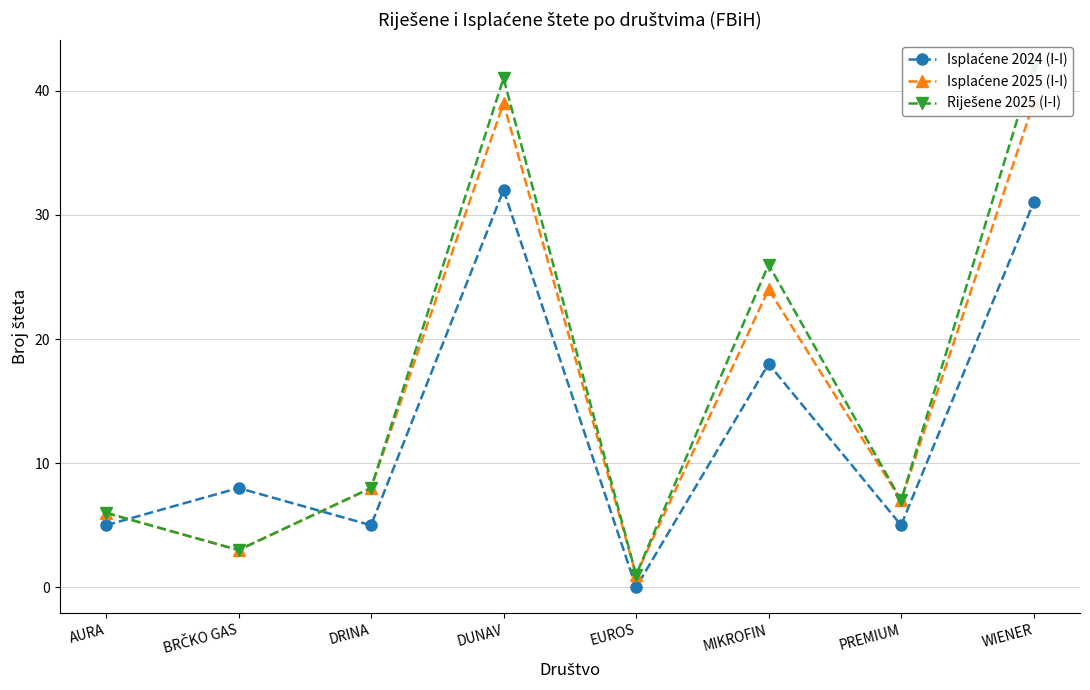

List the series in order of their peak value, highest first.

Riješene 2025 (I-I), Isplaćene 2025 (I-I), Isplaćene 2024 (I-I)